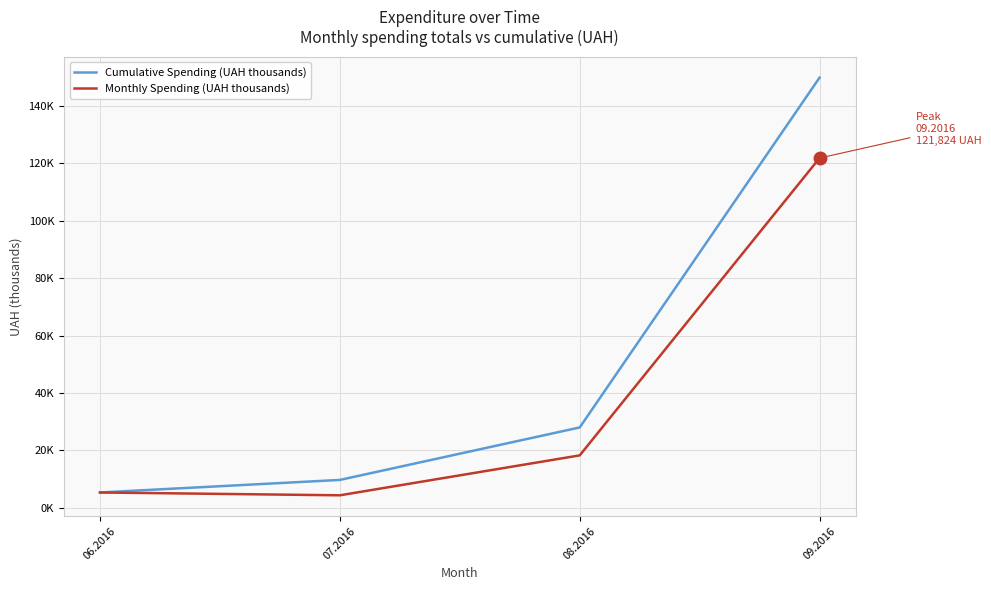

Does the chart display data point markers on the line(s)?

No